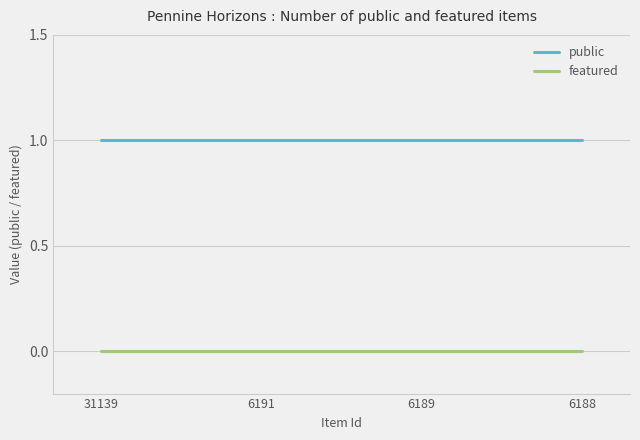

What value does the public series have at 31139?

1